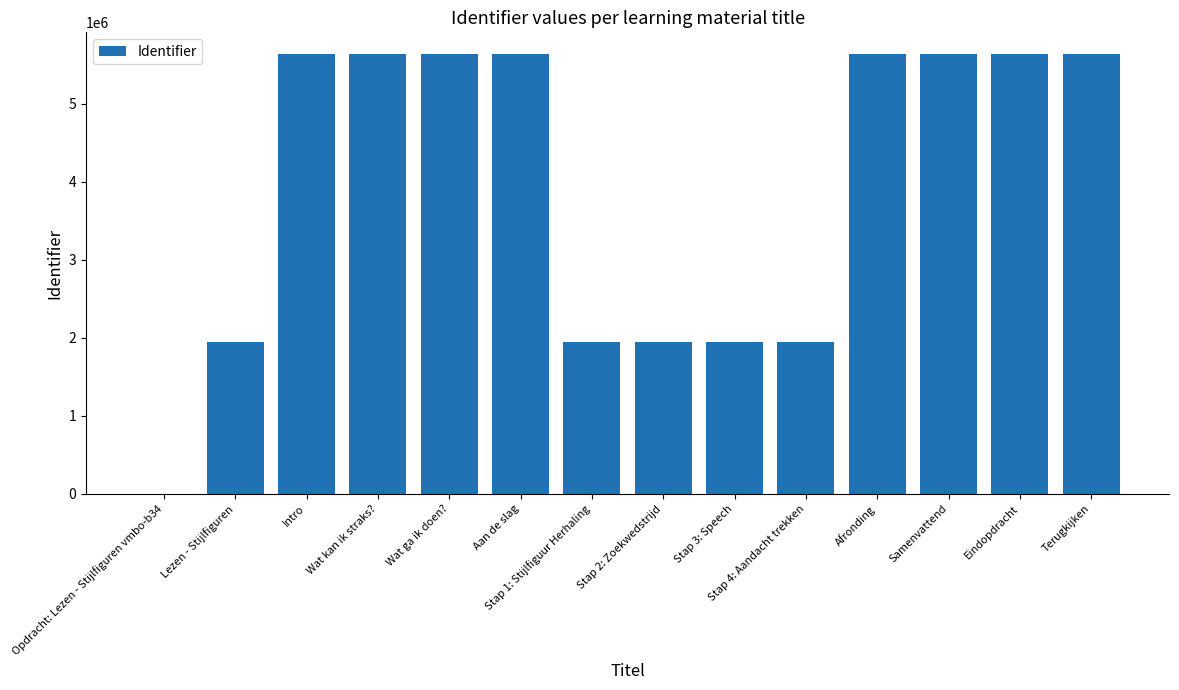

What is the sum of the values at Eindopdracht and Lezen - Stijlfiguren?

7584075